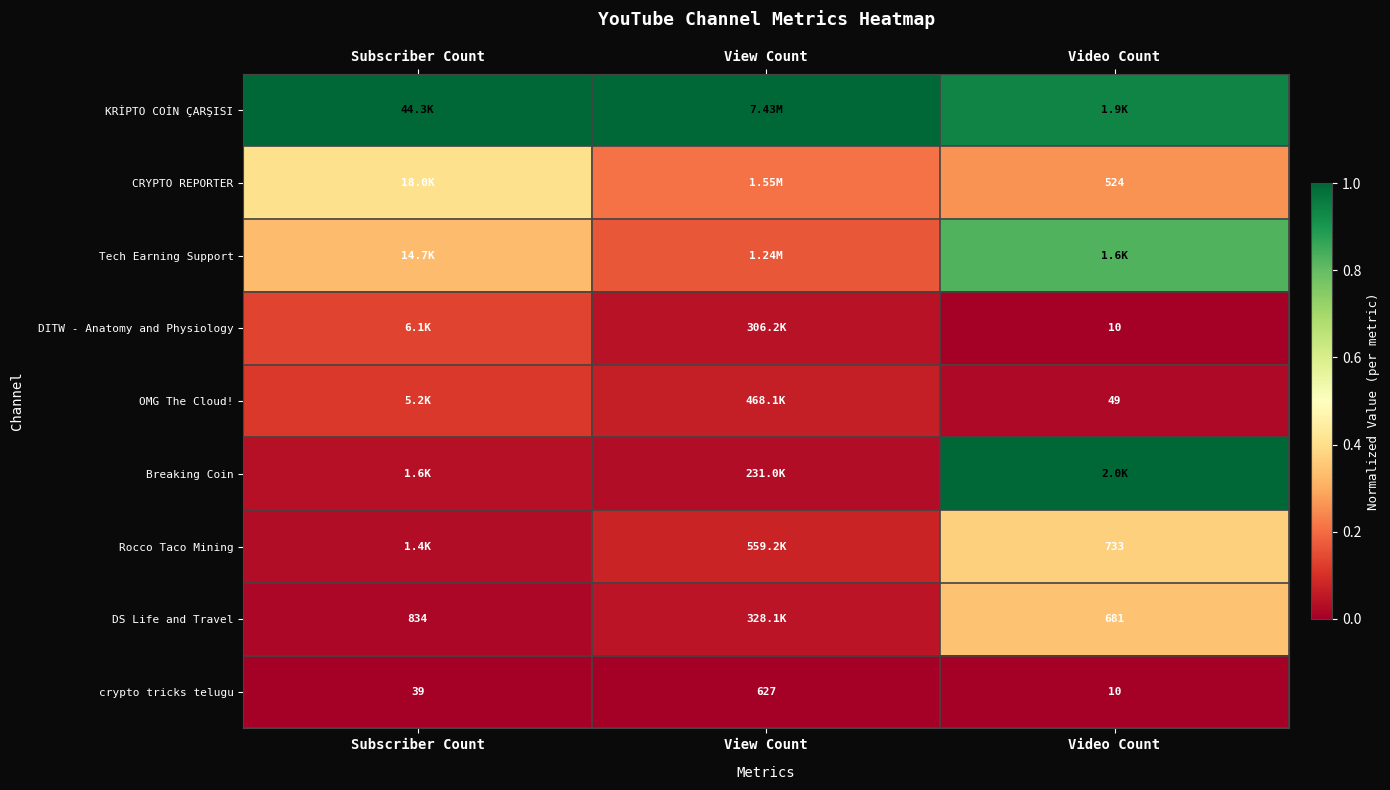

The value of CRYPTO REPORTER at View Count is 0.2. True or false?

True